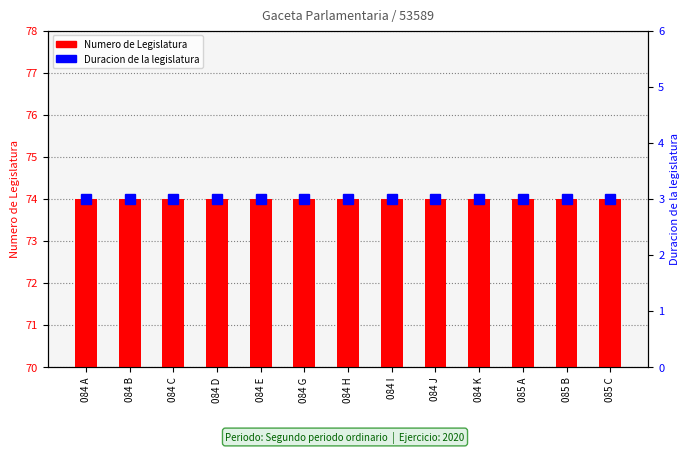

Reading left to right, extract all data points from this chart.

Numero de Legislatura: 084 A=74	084 B=74	084 C=74	084 D=74	084 E=74	084 G=74	084 H=74	084 I=74	084 J=74	084 K=74	085 A=74	085 B=74	085 C=74
Duracion de la legislatura: 084 A=3	084 B=3	084 C=3	084 D=3	084 E=3	084 G=3	084 H=3	084 I=3	084 J=3	084 K=3	085 A=3	085 B=3	085 C=3